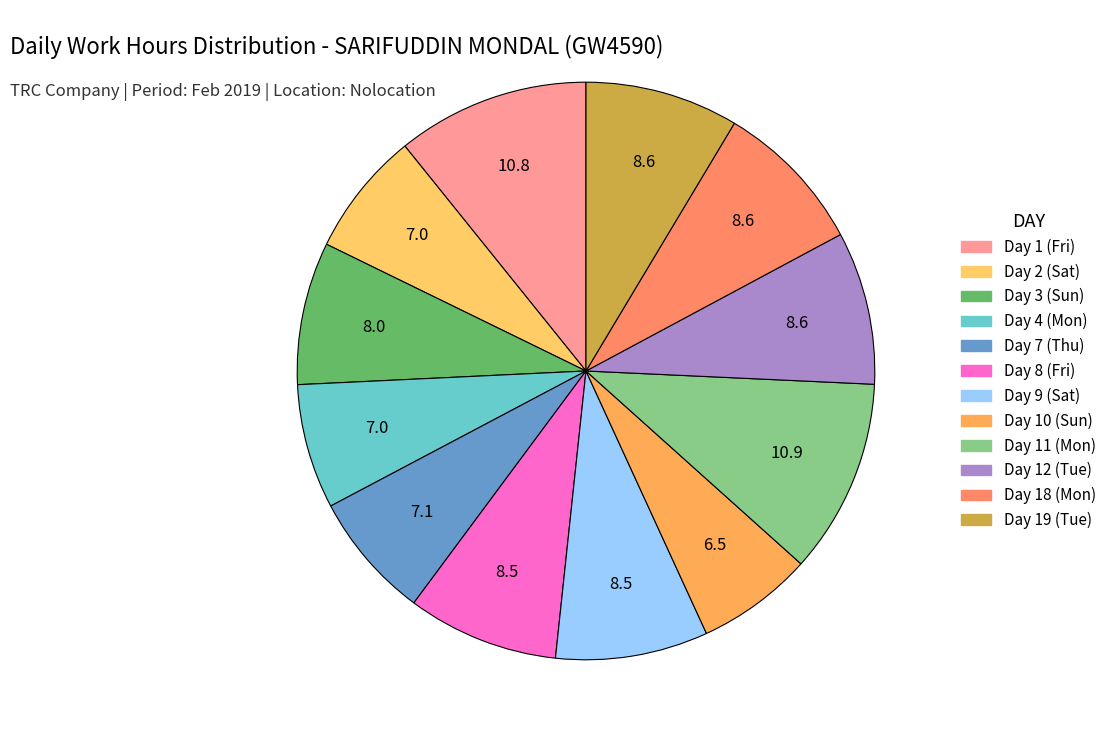

What is the ratio of the value at Day 12 (Tue) to the value at Day 7 (Thu)?

1.2